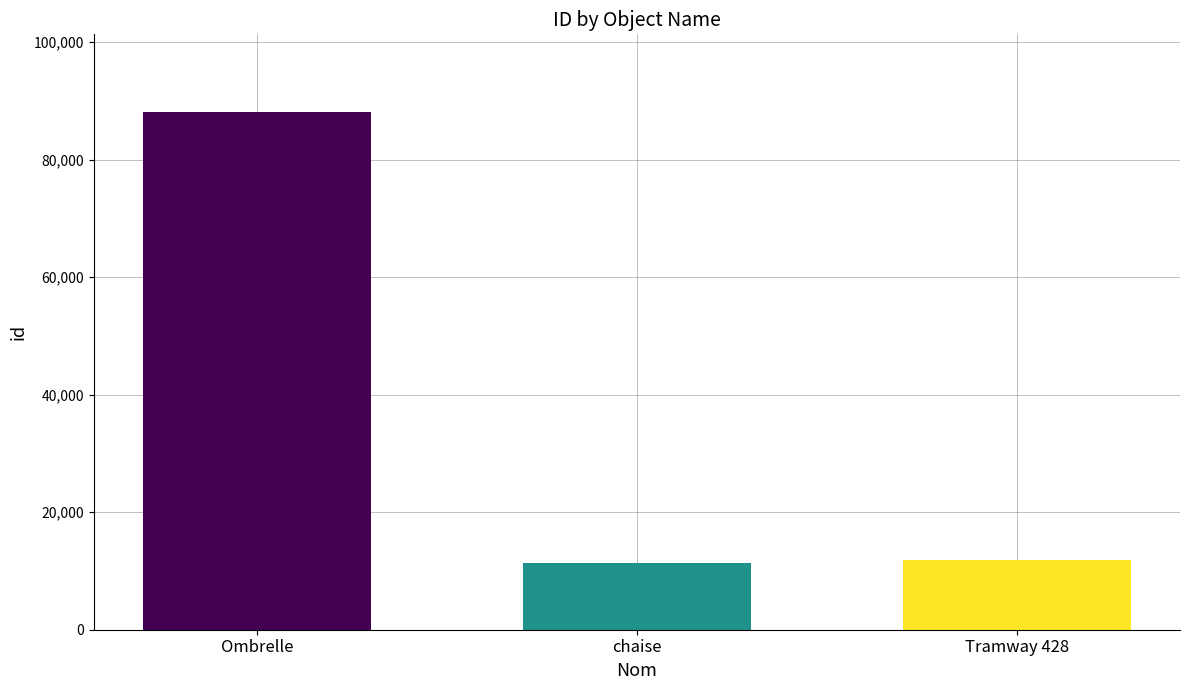

Does the chart contain stacked bars?

No